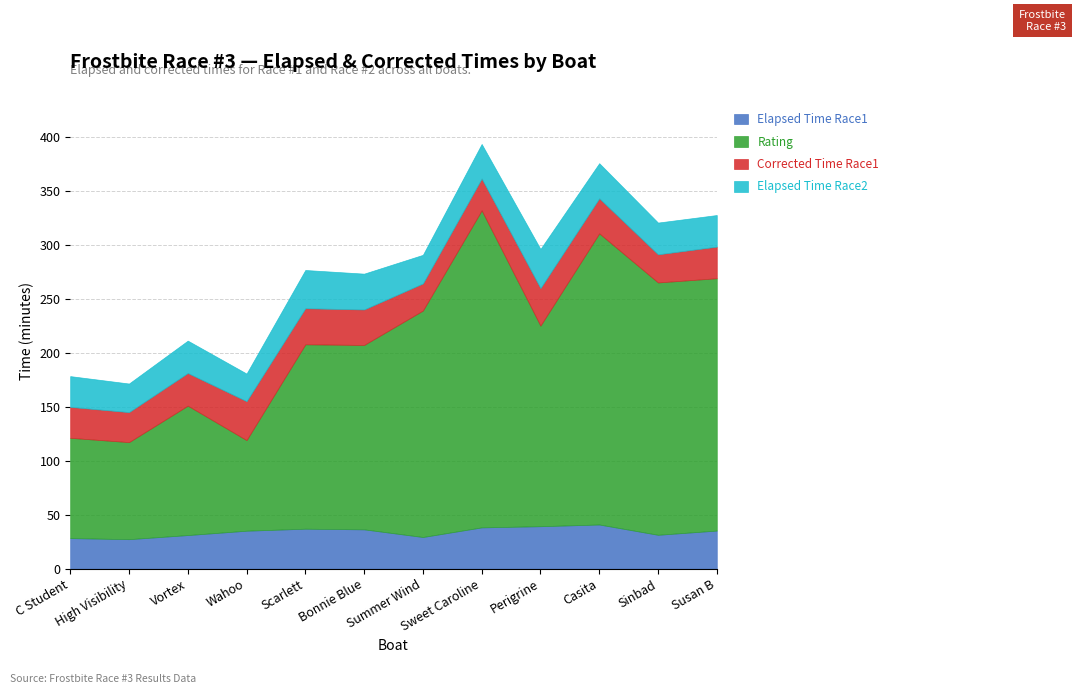

In Elapsed Time Race1, how many points are lower than both neighbors (excluding endpoints)?

3